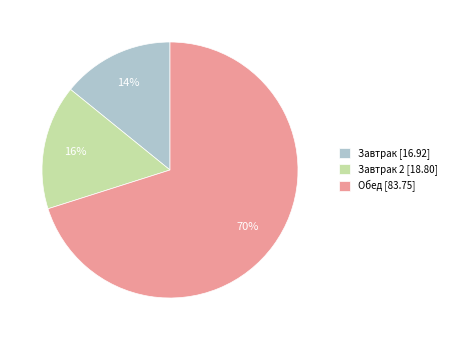

Rank the categories by value from lowest to highest.

Завтрак [16.92], Завтрак 2 [18.80], Обед [83.75]